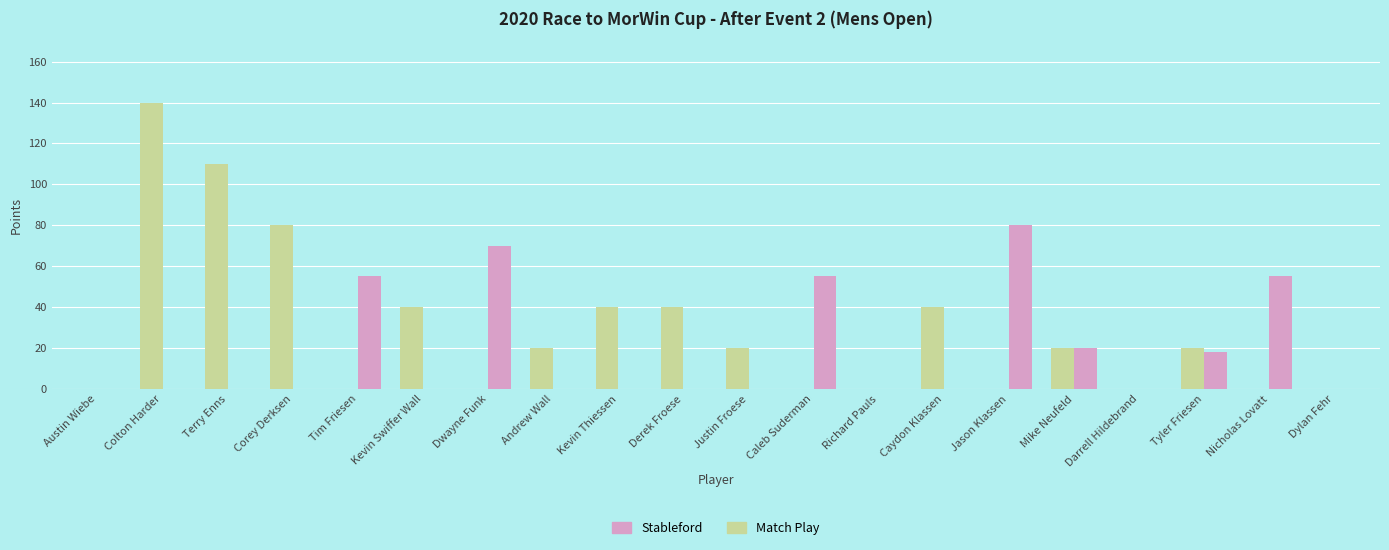

What is the maximum value shown in the chart?

140